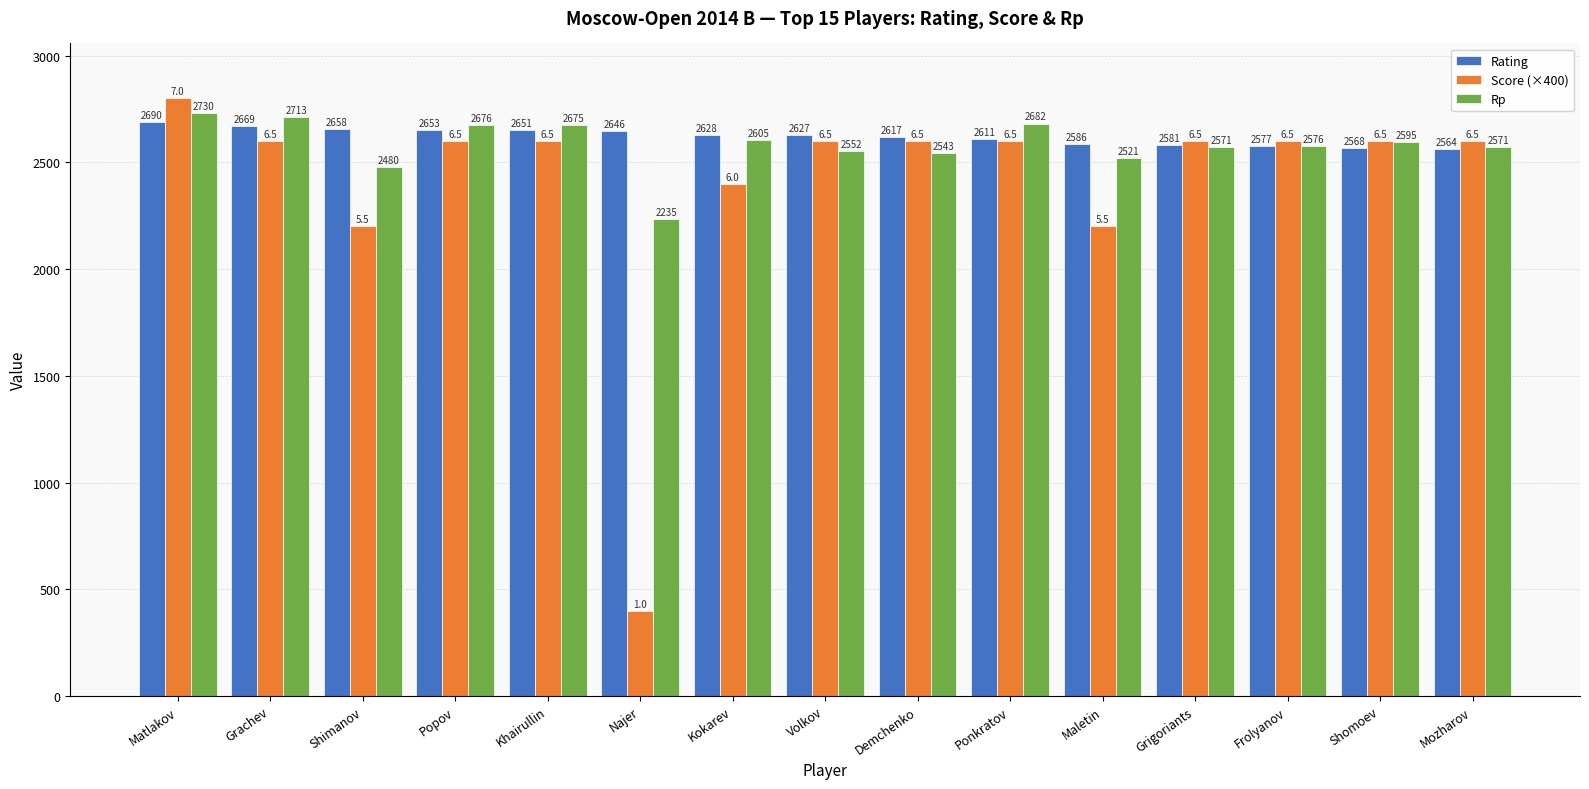

What is the difference between the highest and lowest values at Maletin?

386